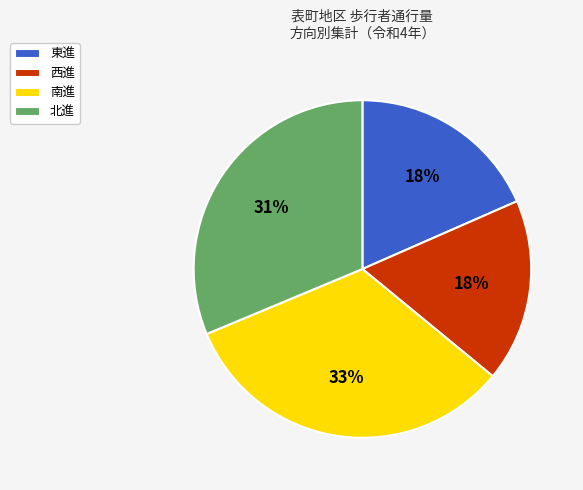

What percentage is the 南進 slice, to the nearest percent?

33%